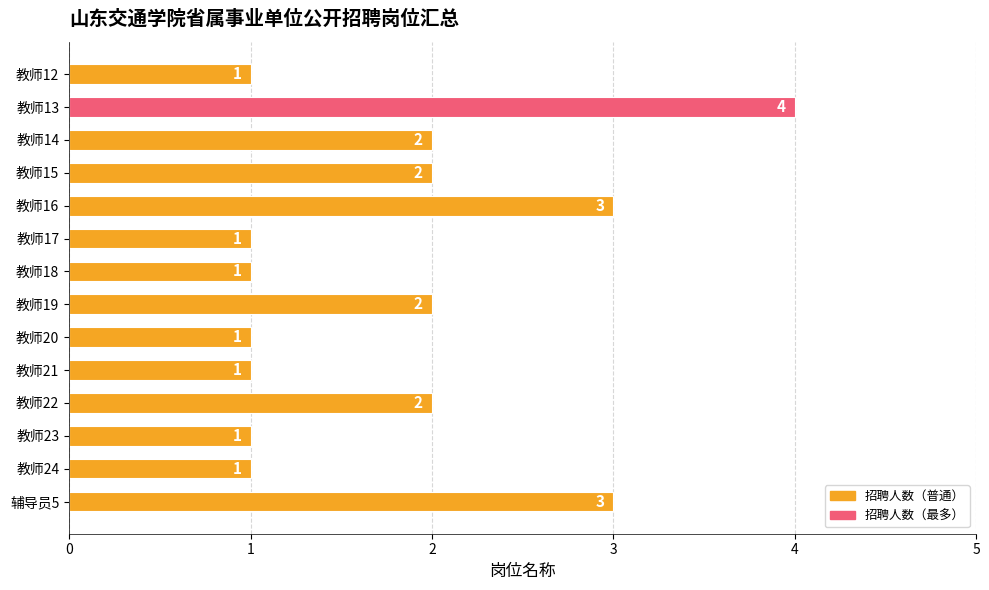

What is the smallest value displayed?

1